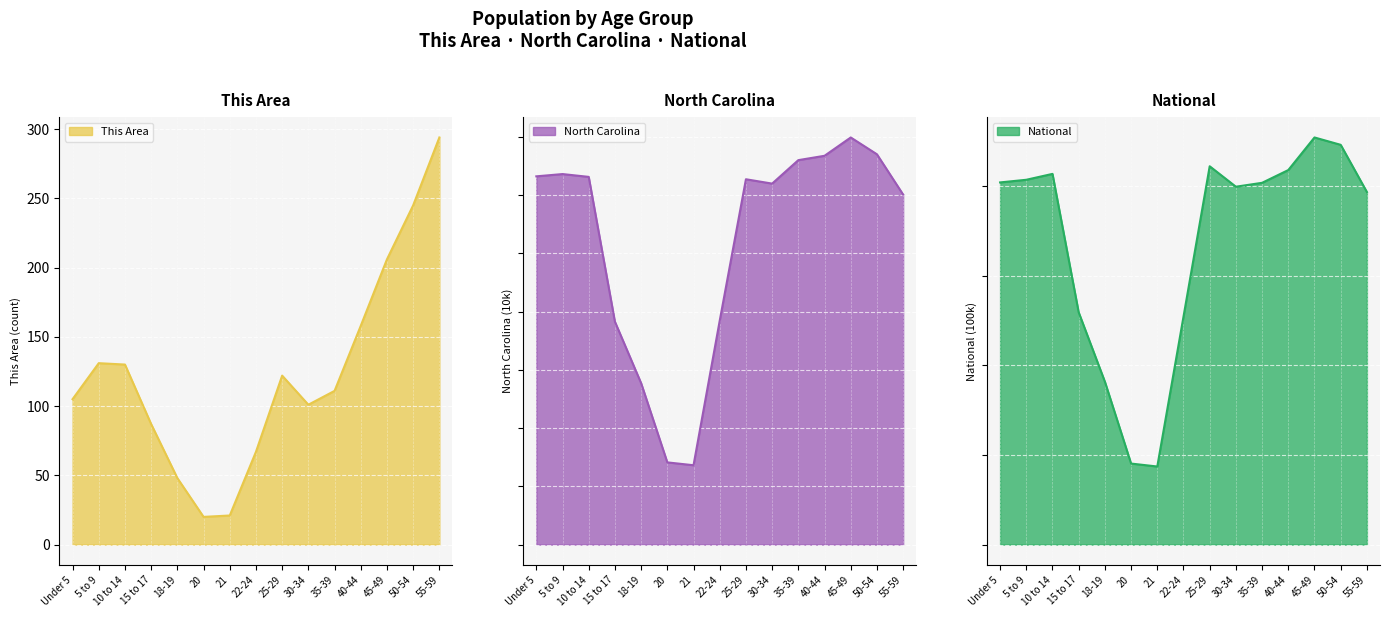

Reading left to right, what are all the values shown in this chart?

This Area: 105.0	131.0	130.0	87.0	48.0	20.0	21.0	67.0	122.0	101.0	111.0	158.0	206.0	245.0	294.0
North Carolina: 63.2	63.6	63.1	38.3	27.7	14.1	13.6	38.4	62.7	62.0	66.0	66.7	69.9	67.0	60.1
National: 202.0	203.5	206.8	129.5	90.9	45.2	43.5	127.1	211.0	199.6	201.8	208.9	227.1	223.0	196.6